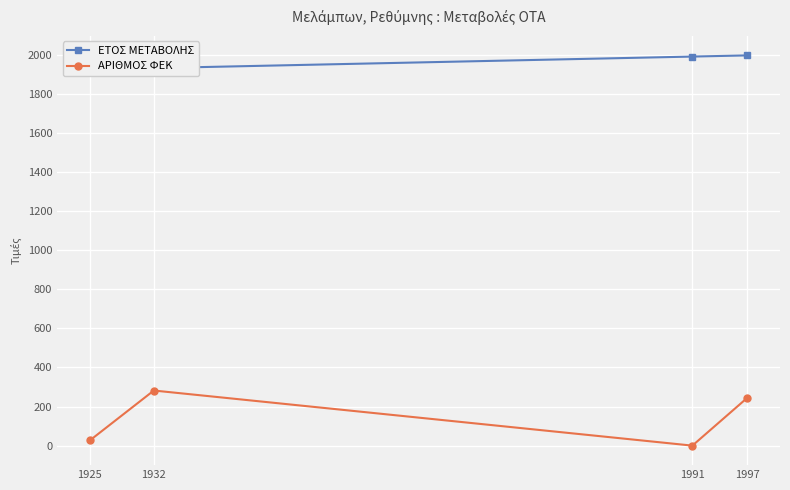

True or false: ΑΡΙΘΜΟΣ ΦΕΚ and ΕΤΟΣ ΜΕΤΑΒΟΛΗΣ intersect in this chart.

False